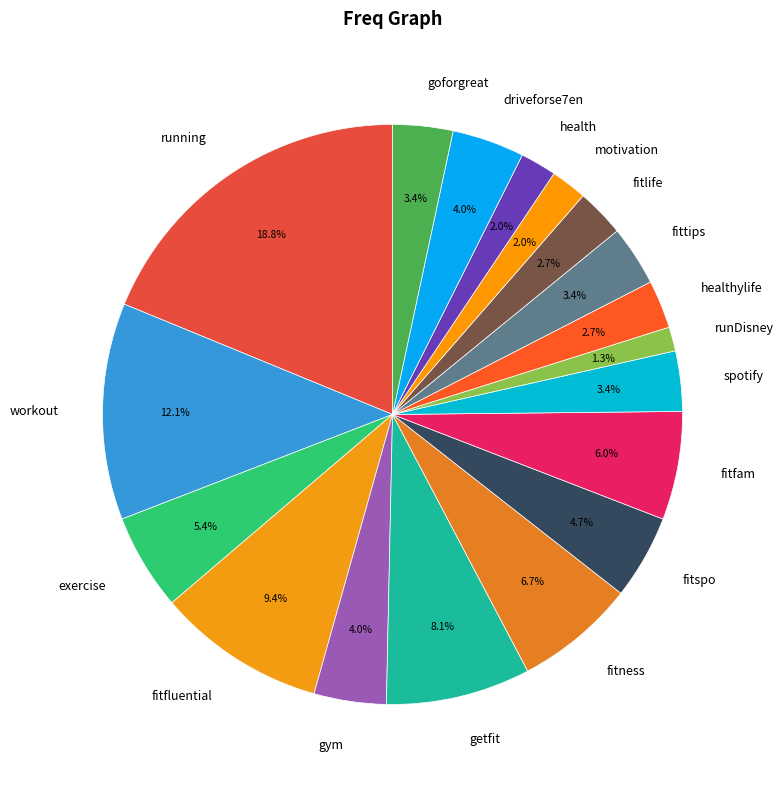

Does goforgreat account for over 50% of the chart?

No